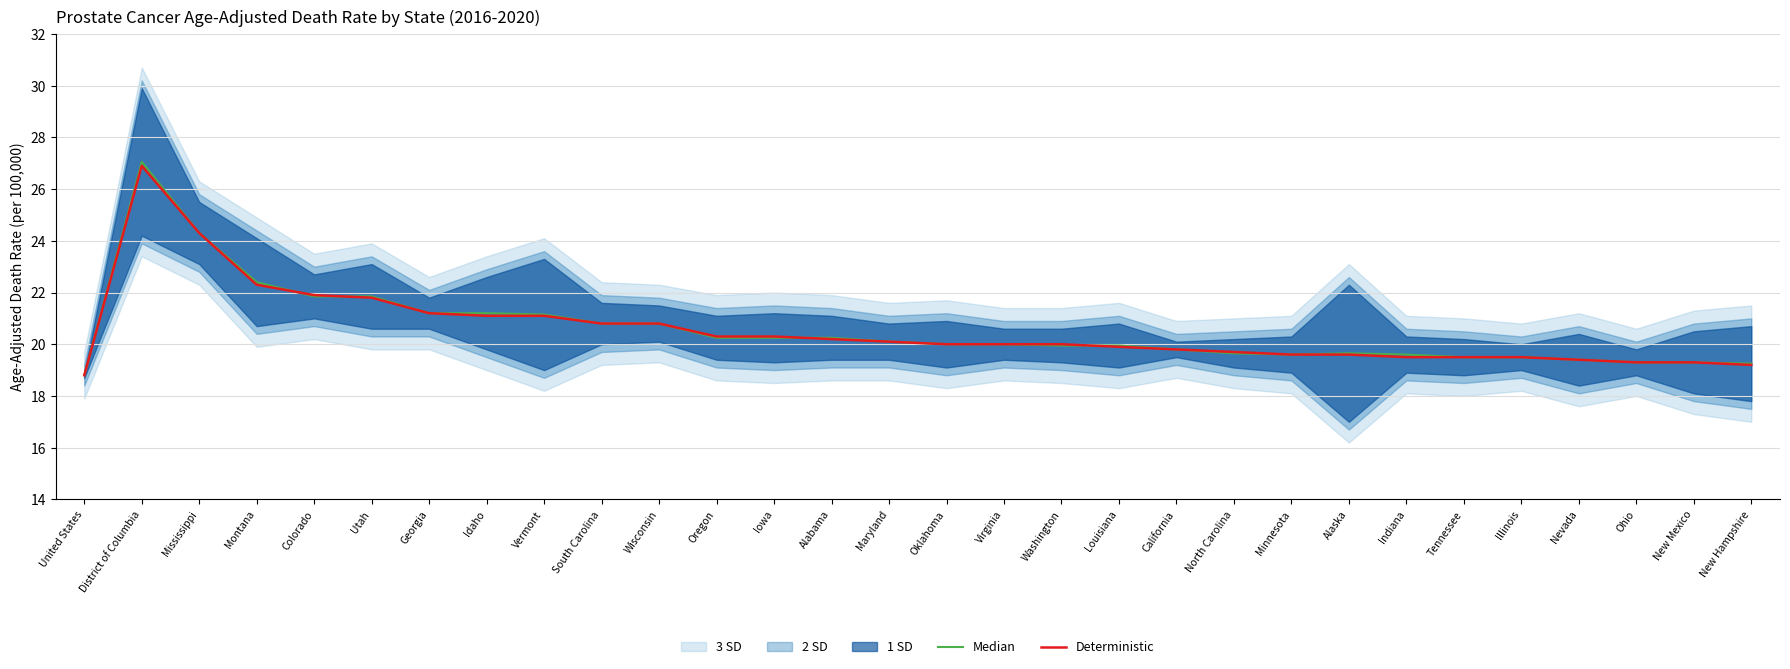

What is the difference between the maximum and second lowest values in the Deterministic series?

7.7